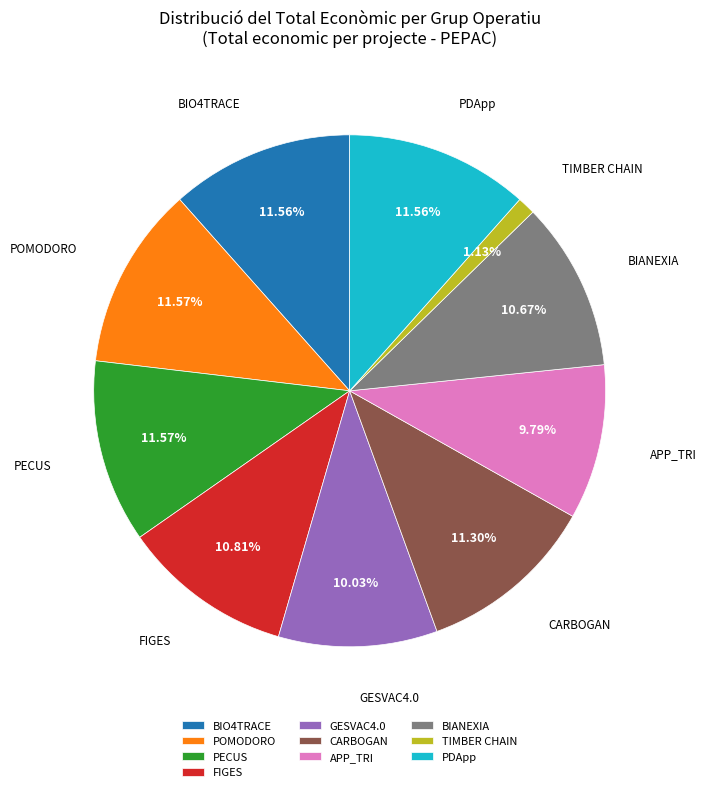

To the nearest percent, what portion does BIANEXIA represent?

11%